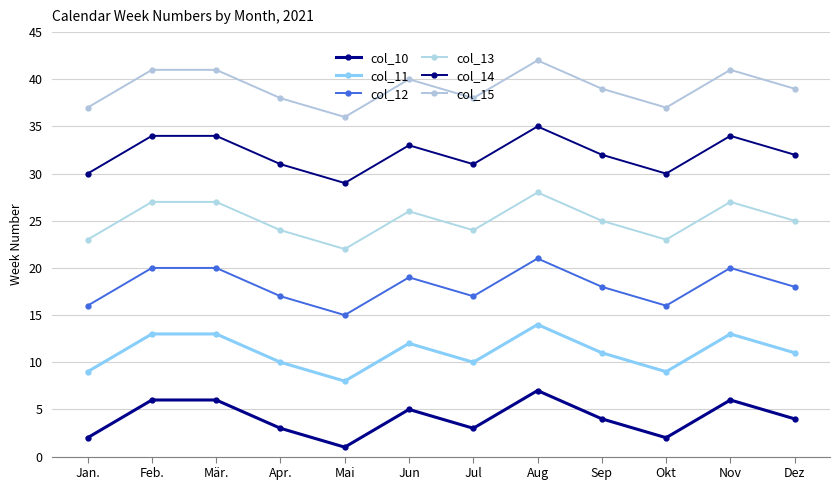

True or false: col_12 and col_13 cross at least once.

False